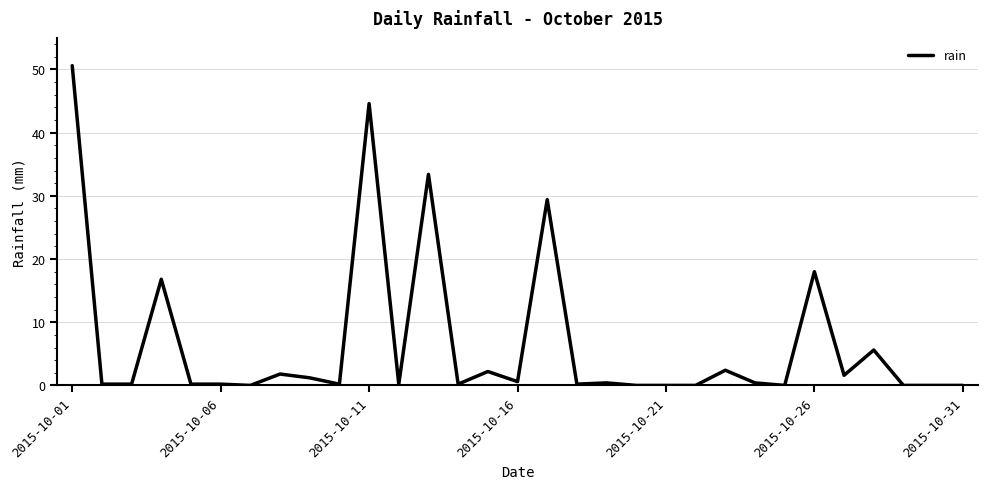

What is the maximum value shown in the chart?

50.6